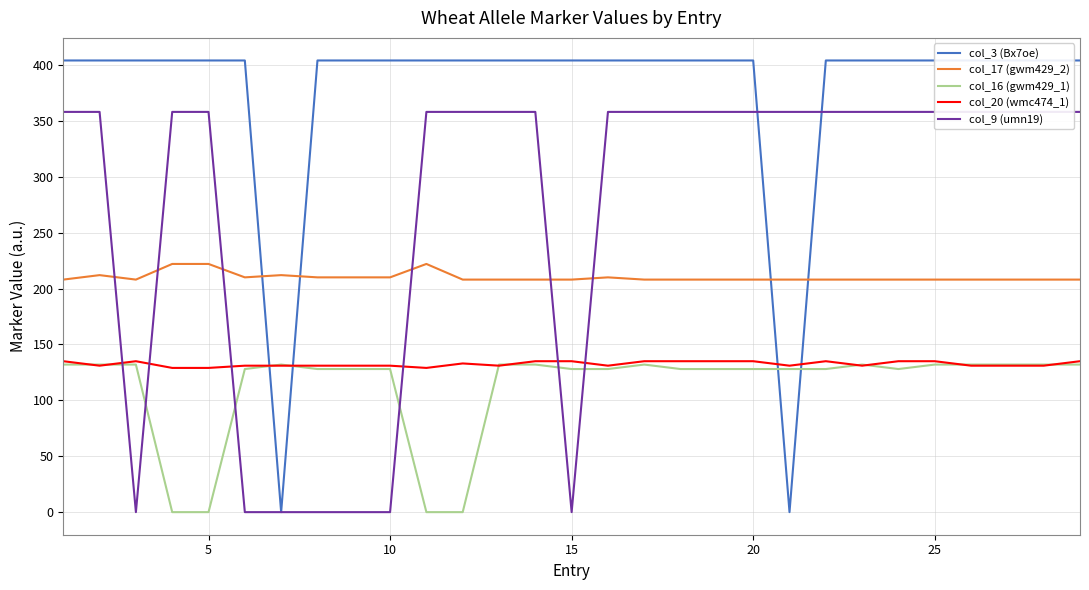

The col_20 (wmc474_1) series shows 131 at 10. True or false?

True